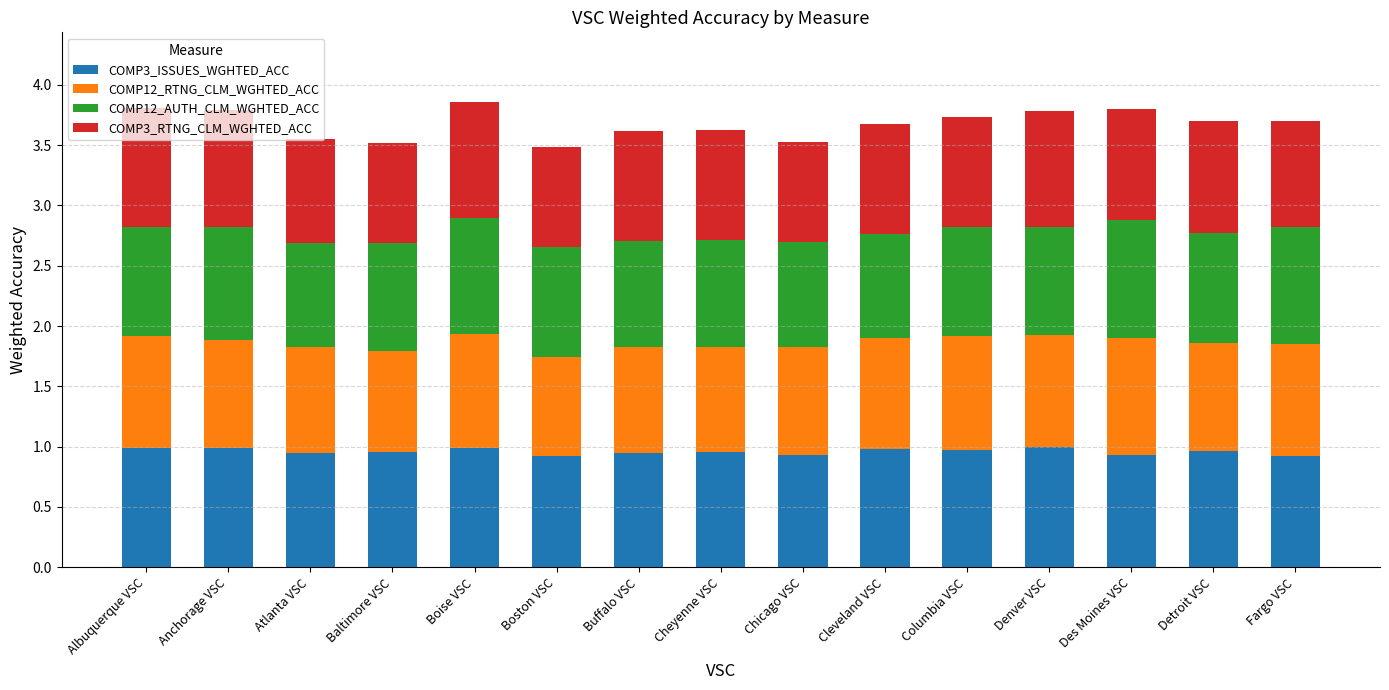

What is the total value across all series at Atlanta VSC?

3.5